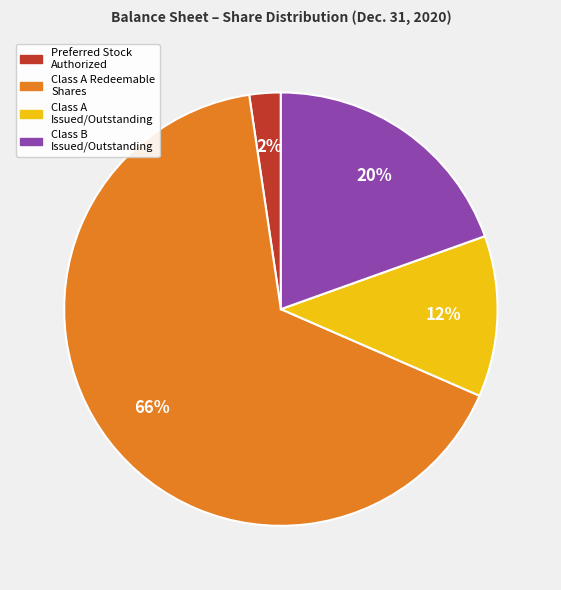

To the nearest percent, what is the average slice percentage?

25%